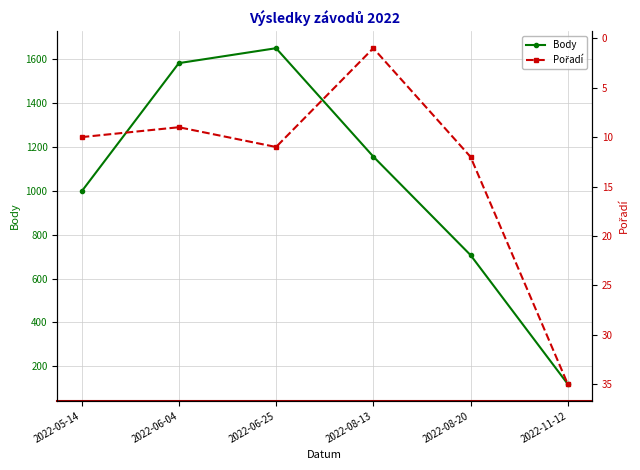

Which category has the lowest value across all series?

2022-08-13